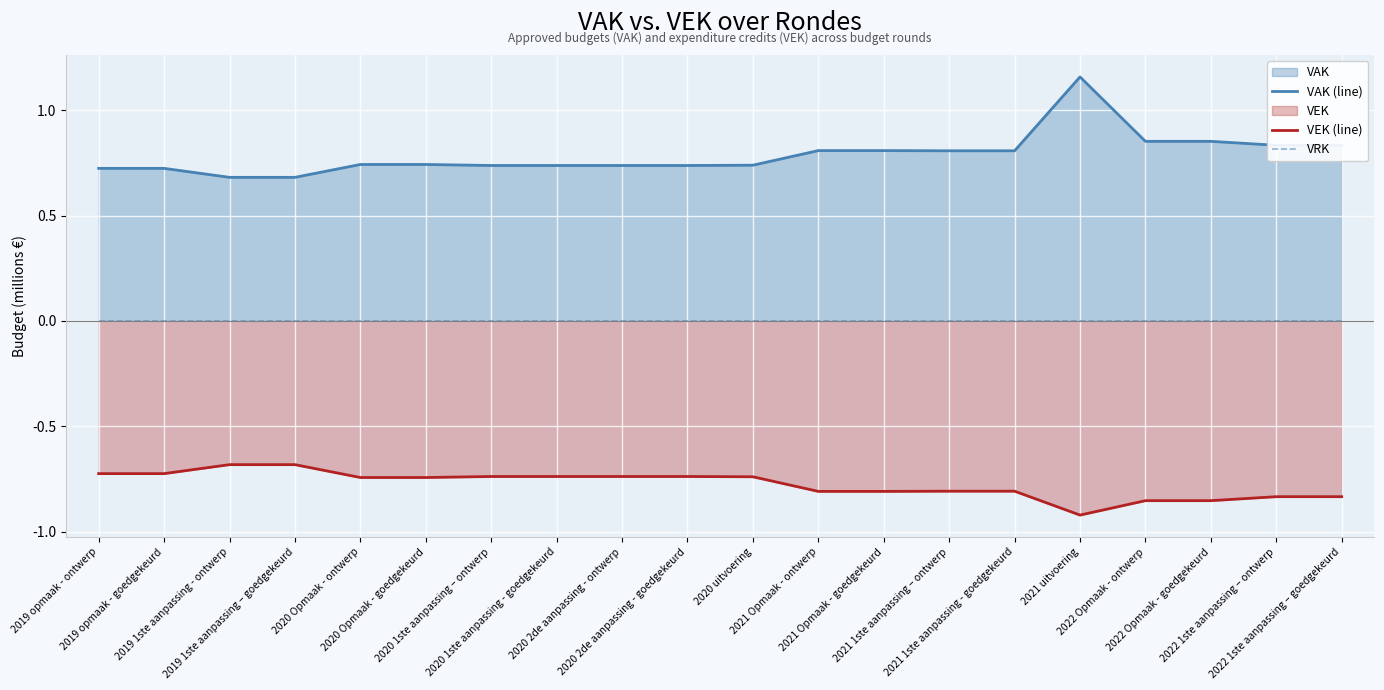

Reading left to right, list all the values displayed in this chart.

VAK (line): 0.7	0.7	0.7	0.7	0.7	0.7	0.7	0.7	0.7	0.7	0.7	0.8	0.8	0.8	0.8	1.2	0.9	0.9	0.8	0.8
VEK (line): -0.7	-0.7	-0.7	-0.7	-0.7	-0.7	-0.7	-0.7	-0.7	-0.7	-0.7	-0.8	-0.8	-0.8	-0.8	-0.9	-0.9	-0.9	-0.8	-0.8
VRK: -0.0	-0.0	-0.0	-0.0	-0.0	-0.0	-0.0	-0.0	-0.0	-0.0	-0.0	-0.0	-0.0	-0.0	-0.0	-0.0	-0.0	-0.0	-0.0	-0.0